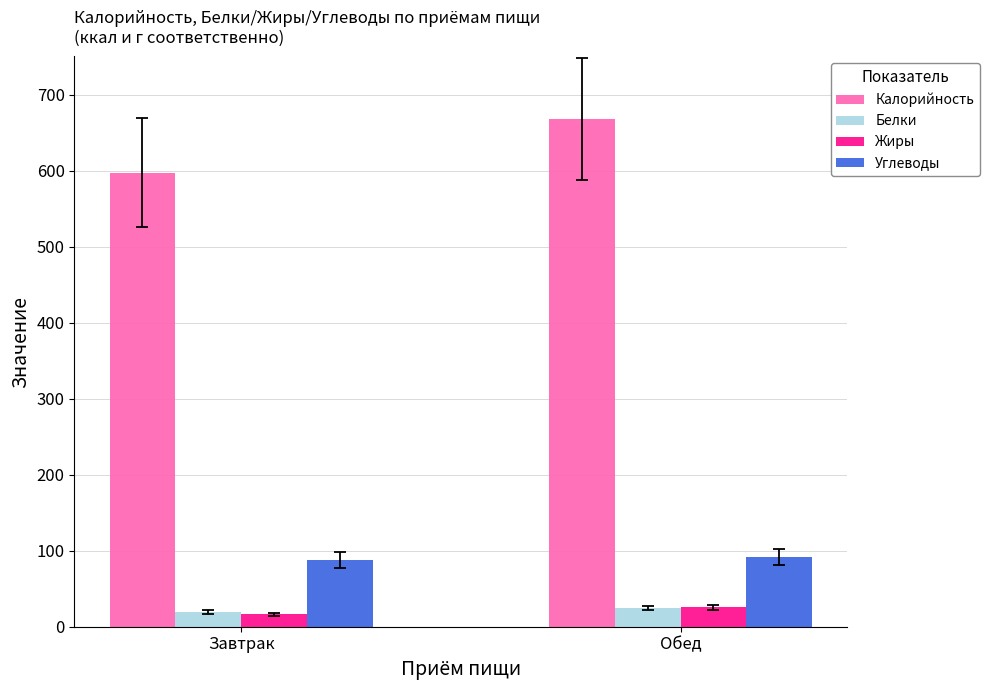

Which series changed the most between Завтрак and Обед?

Калорийность